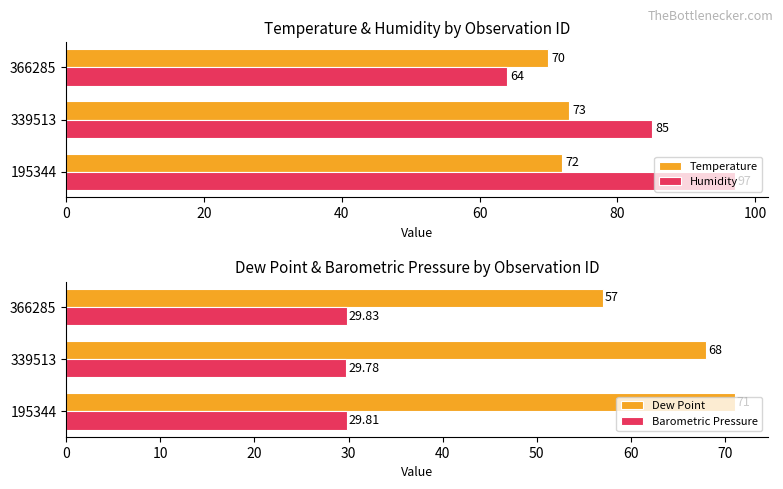

What is the highest value of the Humidity series?

97